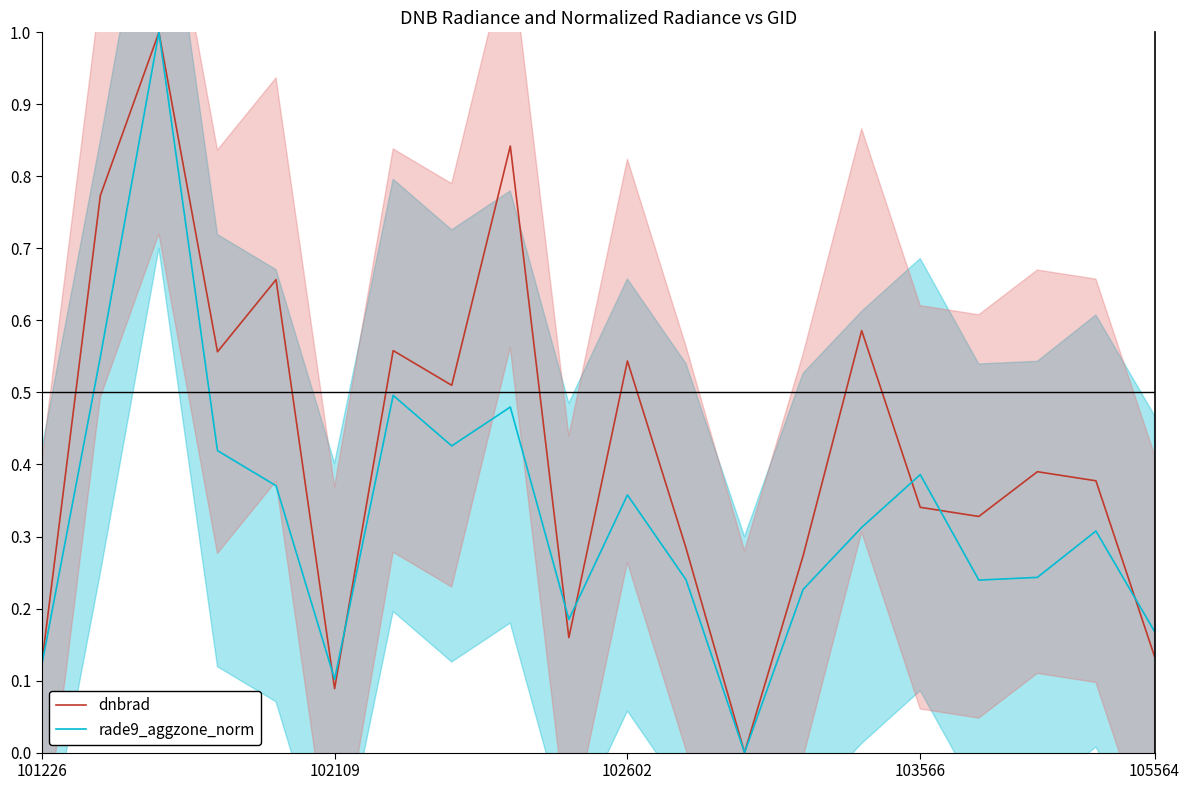

What value does the dnbrad series have at 6?

0.6